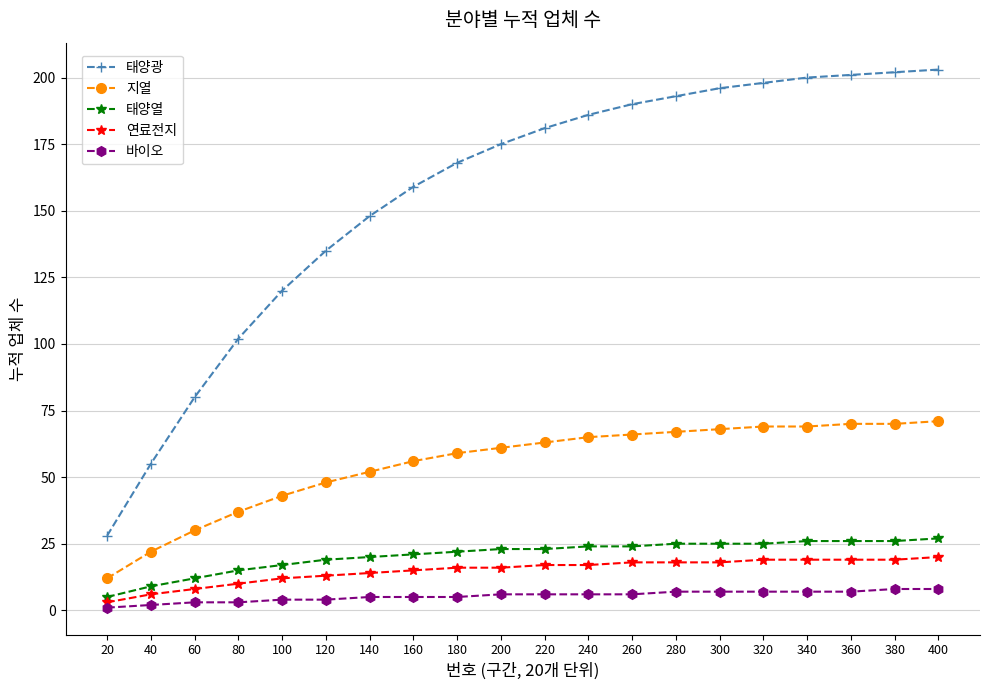

The value of 연료전지 at 380 is 33. True or false?

False